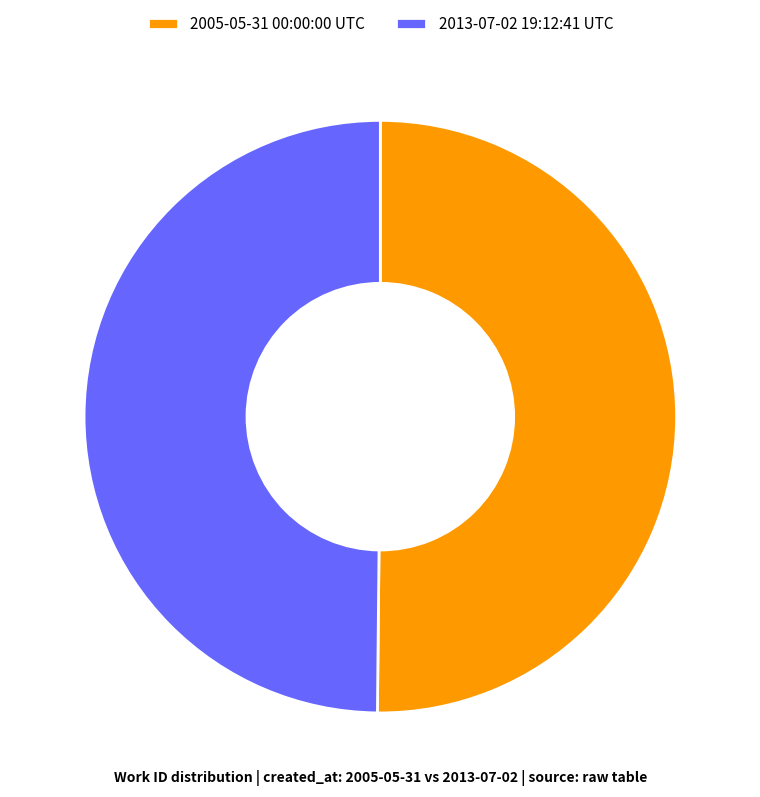

What is the ratio of the value at 2005-05-31 00:00:00 UTC to the value at 2013-07-02 19:12:41 UTC?

1.0